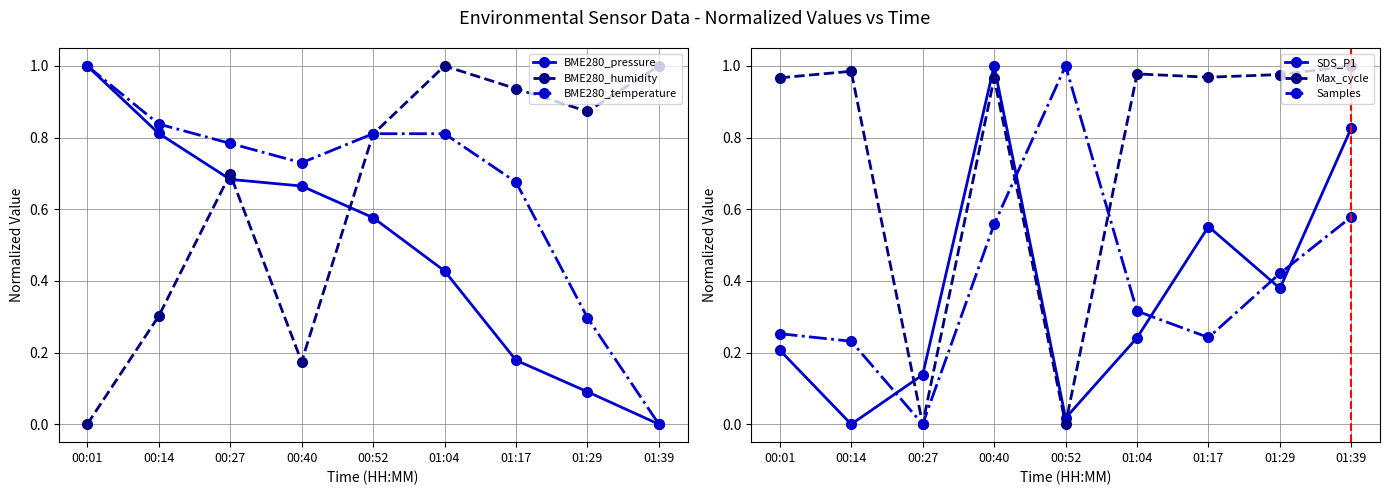

How many lines are shown in the chart?

6